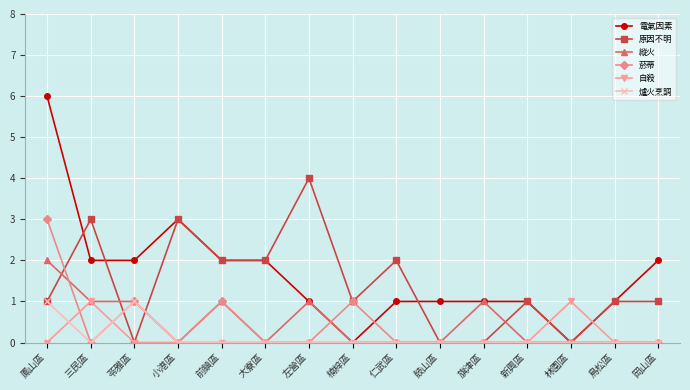

What is the sum of all 原因不明 values?

21